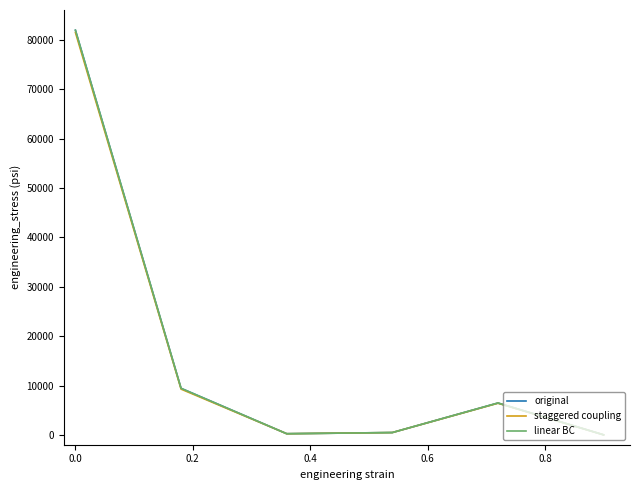

Reading left to right, list all the values displayed in this chart.

Утвержденные (консолидированный бюджет): 82000.0	9425.0	229.8	466.7	6454.2	3.6
Исполнено (консолидированный бюджет): 81539.2	9267.4	228.8	466.4	6409.7	0.0
Утвержденные (бюджет субъекта): 82000.0	9425.0	229.8	466.7	6454.2	3.6